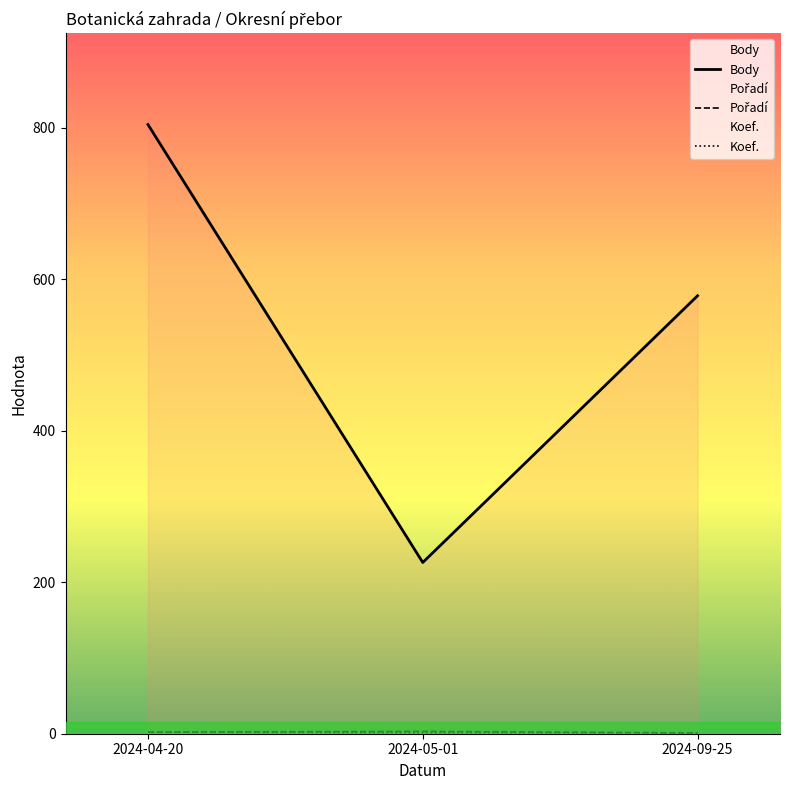

Is it true that Koef. equals 1 at 2024-05-01?

True